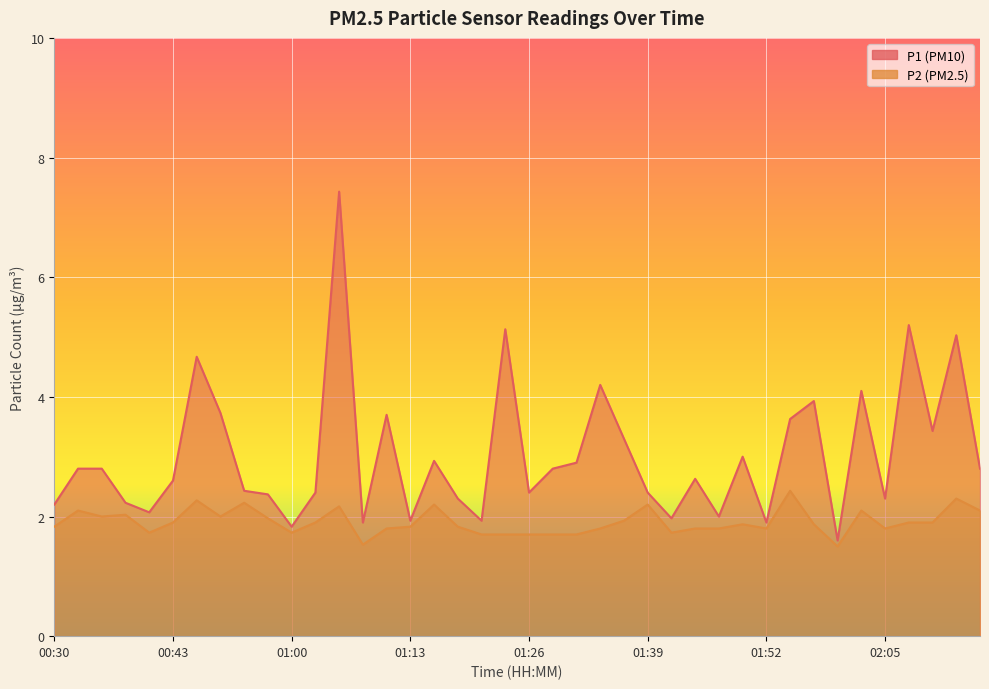

What is the sum of the P2 values at 02:10 and 01:49?

3.8